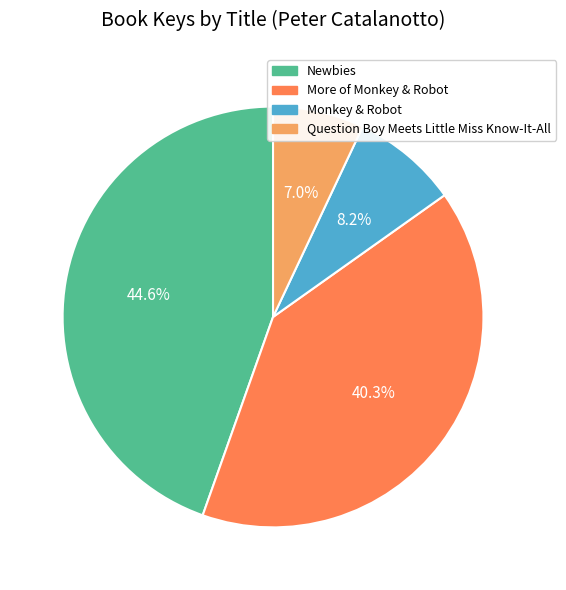

Between Monkey & Robot and Question Boy Meets Little Miss Know-It-All, which is larger?

Monkey & Robot